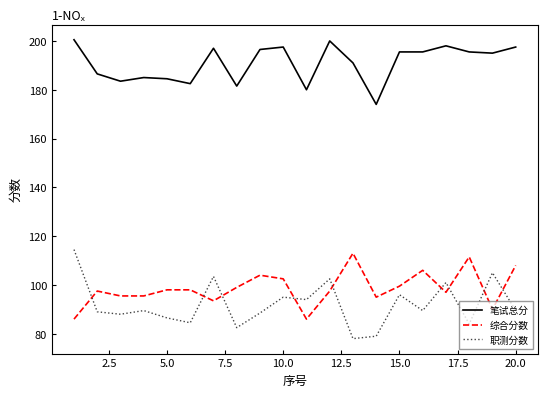

What is the sum of all 笔试总分 values?

3817.0